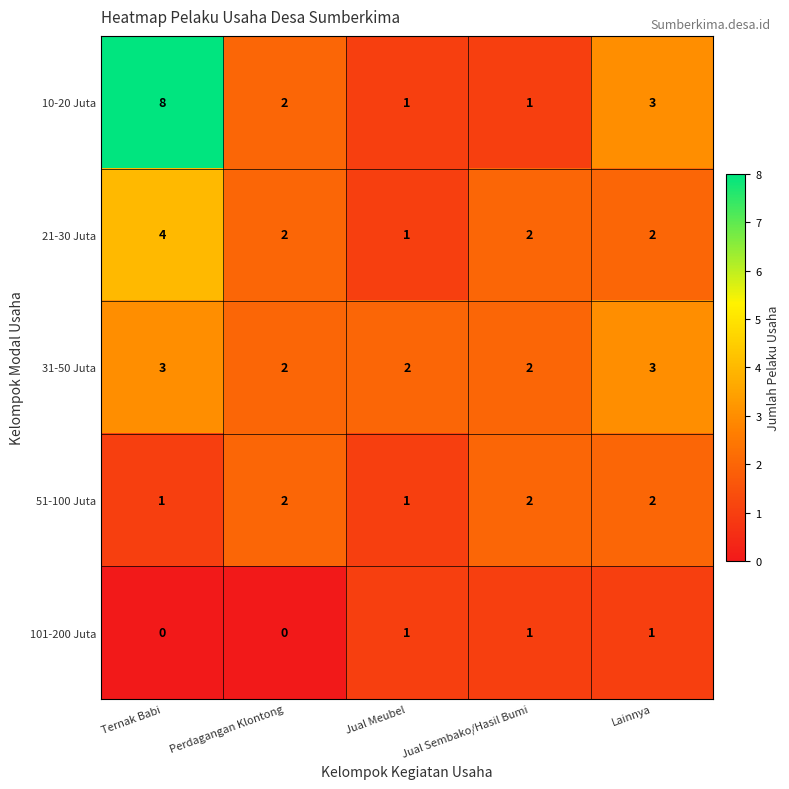

List the series in order of their peak value, lowest first.

101-200 Juta, 51-100 Juta, 31-50 Juta, 21-30 Juta, 10-20 Juta